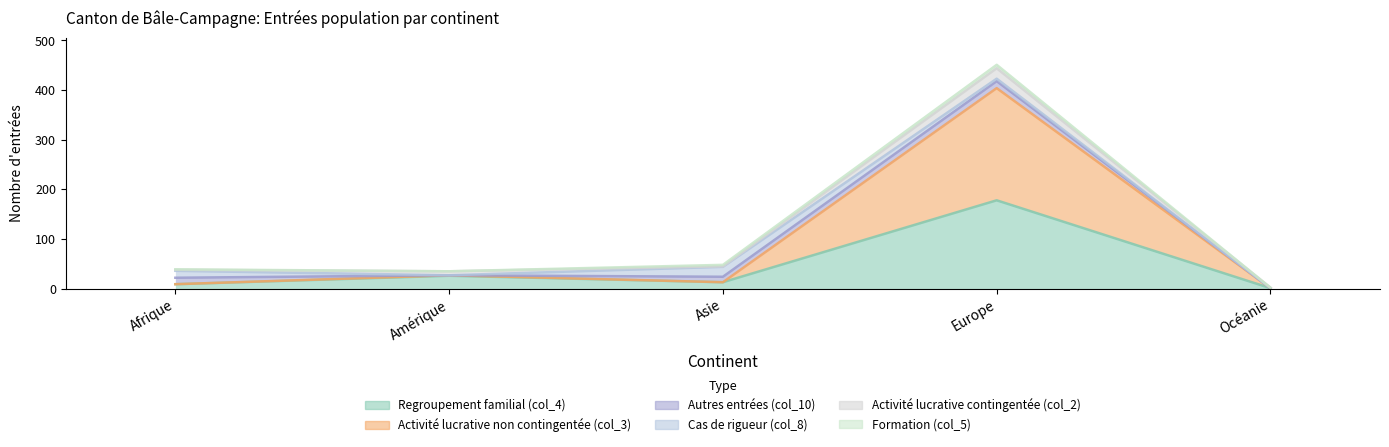

Which series has the widest spread of values?

Activité lucrative non contingentée (col_3)